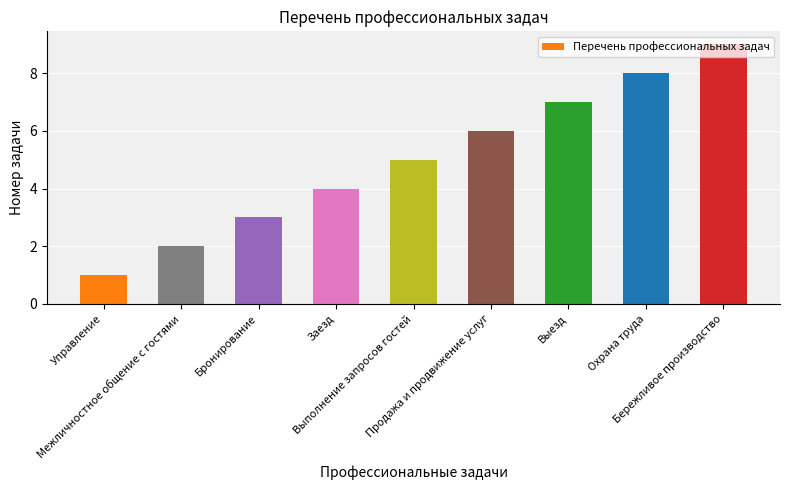

What position from the right is Бронирование?

7